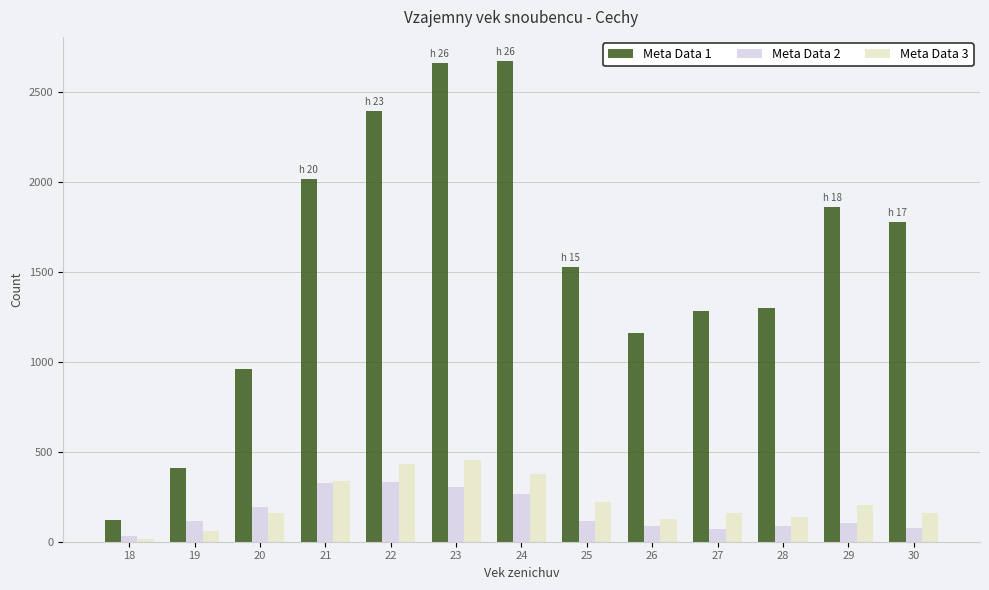

What are all the series names shown in the legend?

Meta Data 1, Meta Data 2, Meta Data 3